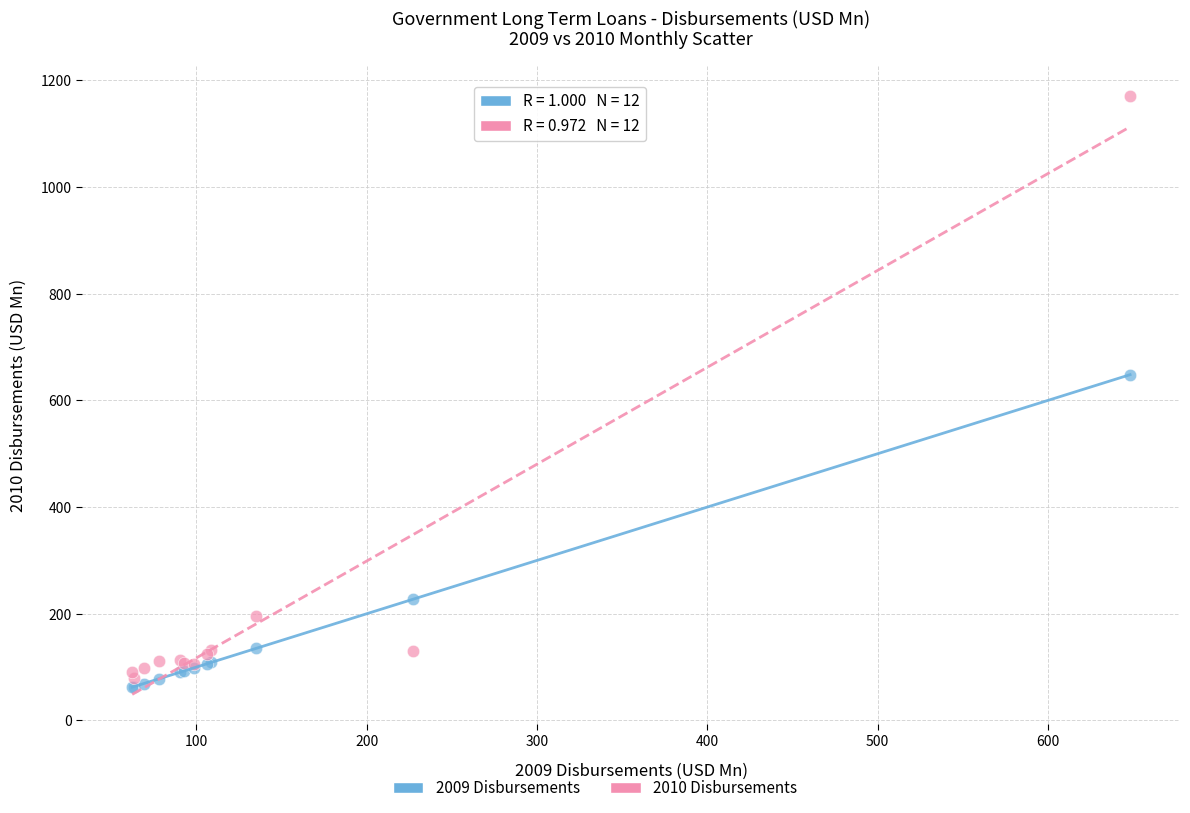

In the 2010 Disbursements series, what Y value is closest to 625?

195.1